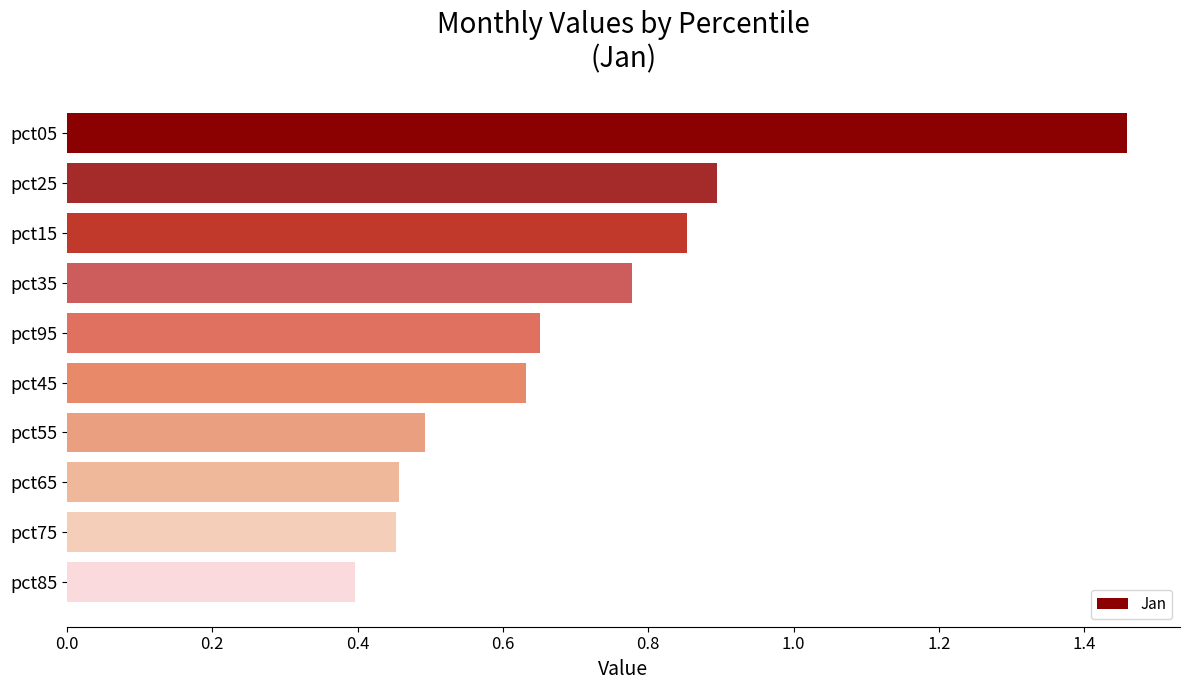

How many distinct data groups are displayed?

1